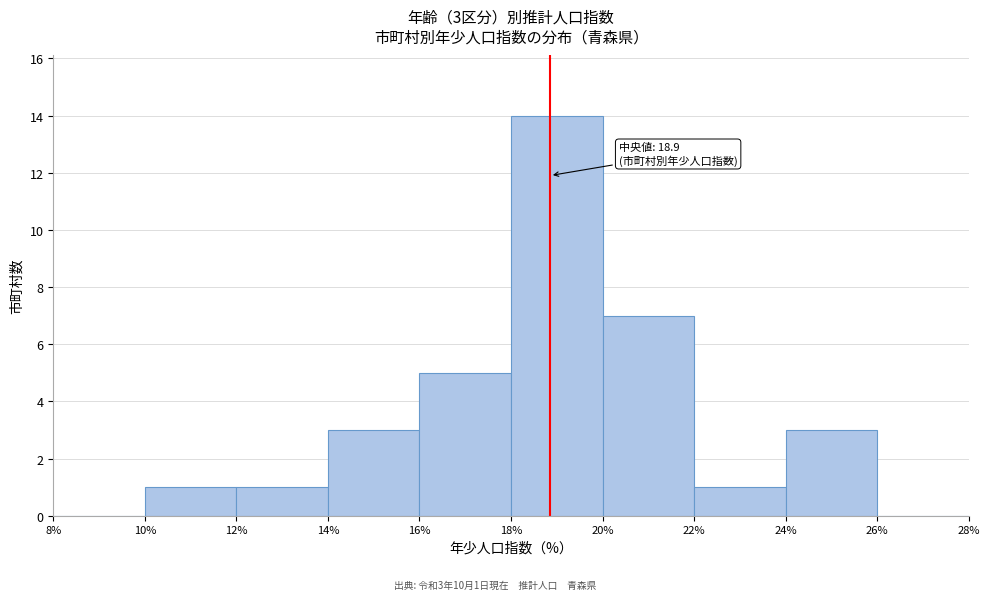

Over which range of the x-axis is the bar tallest?

18% to 20%